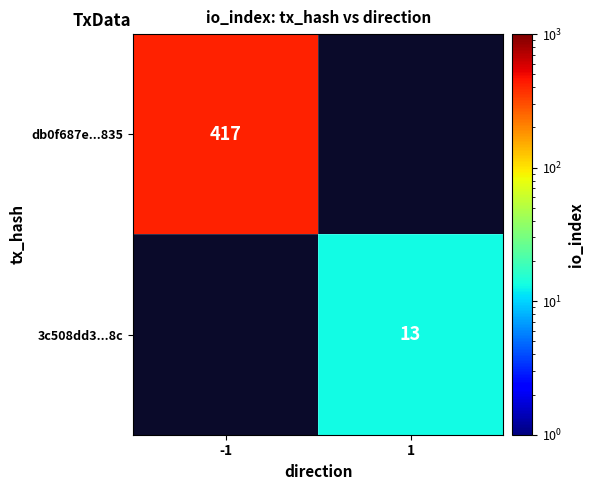

Is it true that db0f687e...835 equals 417 at -1?

True